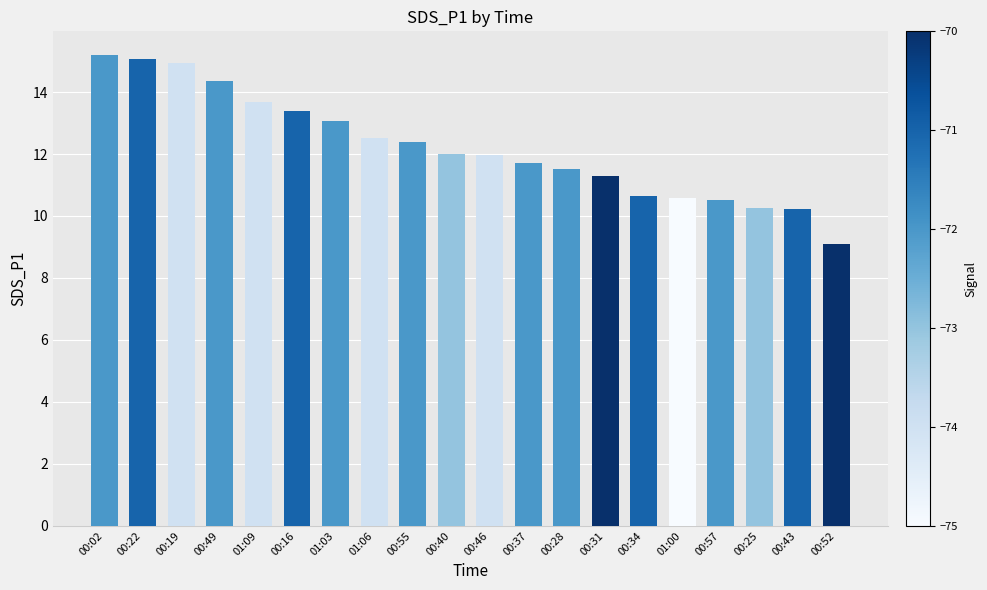

Count the number of categories in the chart.

20